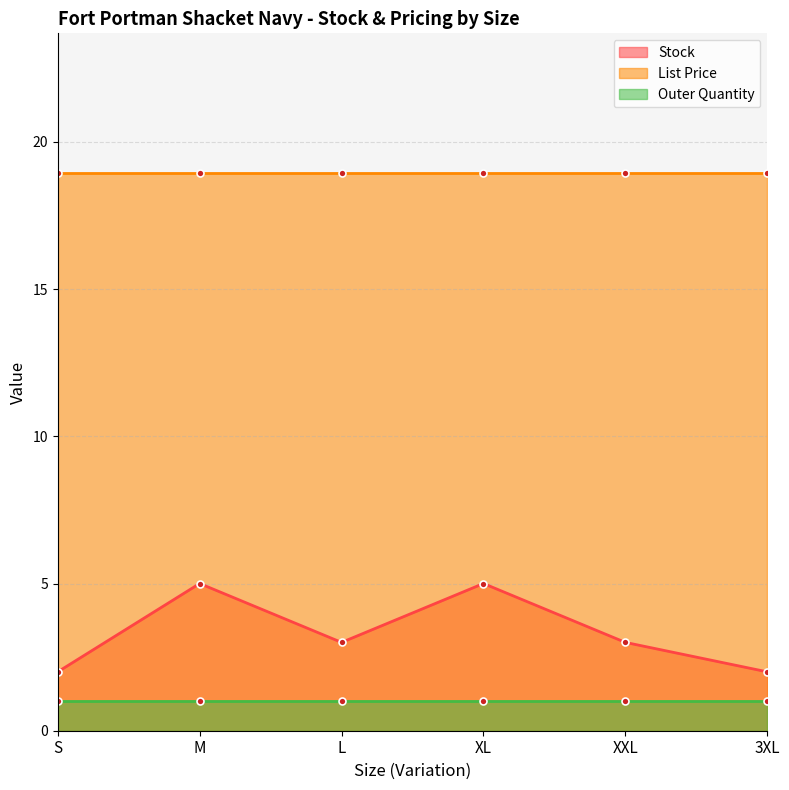

Rank the series by their maximum value, from lowest to highest.

Outer Quantity, Stock, List Price